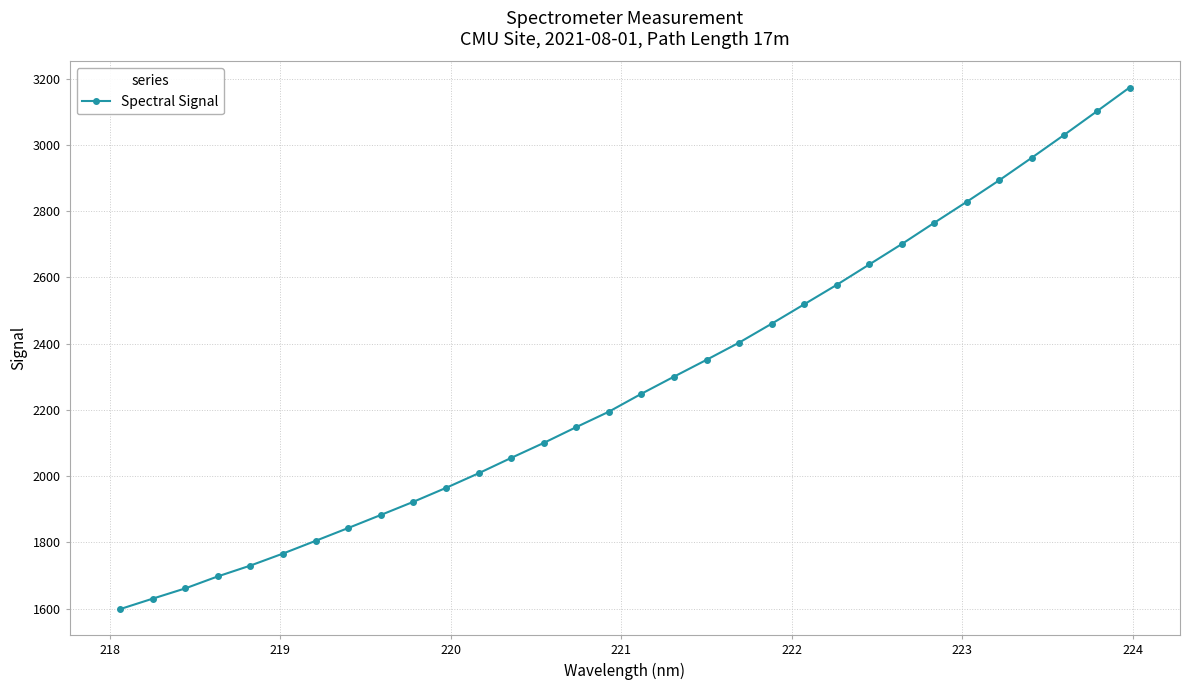

What is the difference between the maximum and minimum values?

1574.3